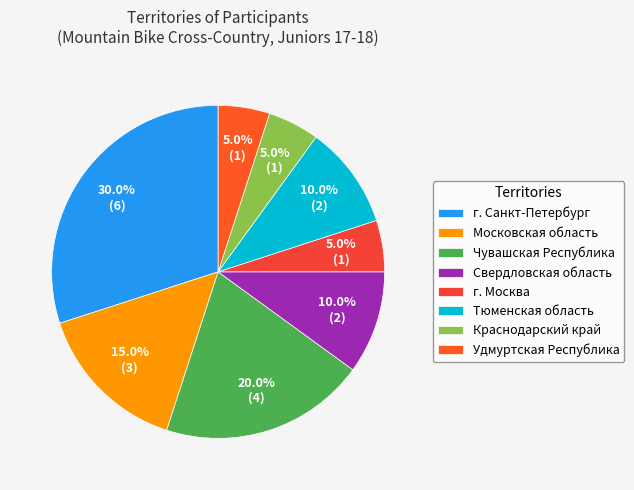

Is it true that г. Санкт-Петербург is 30% of the pie?

True